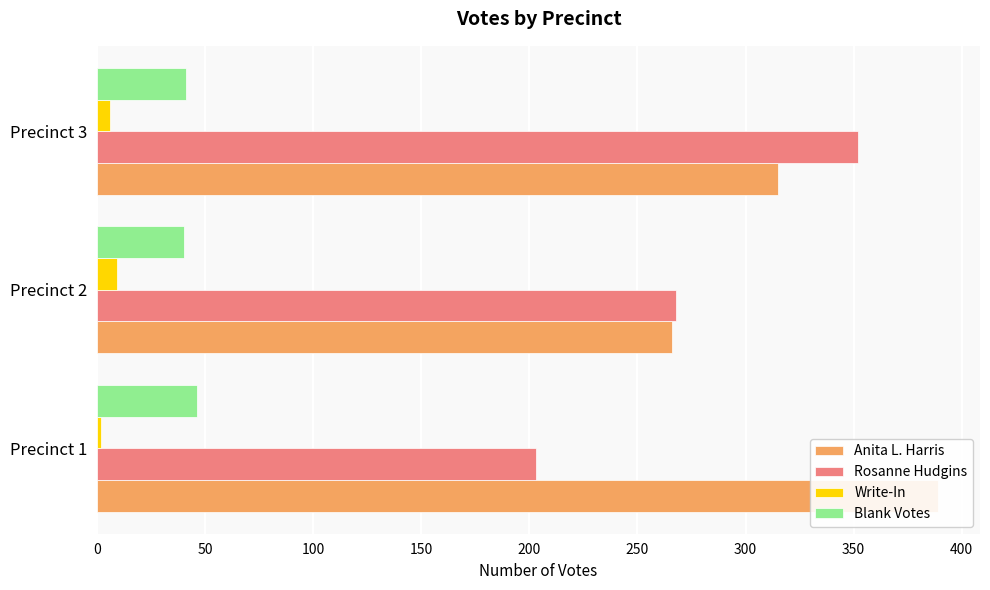

What is the value of the Anita L. Harris bar at the 1st from the left?

389